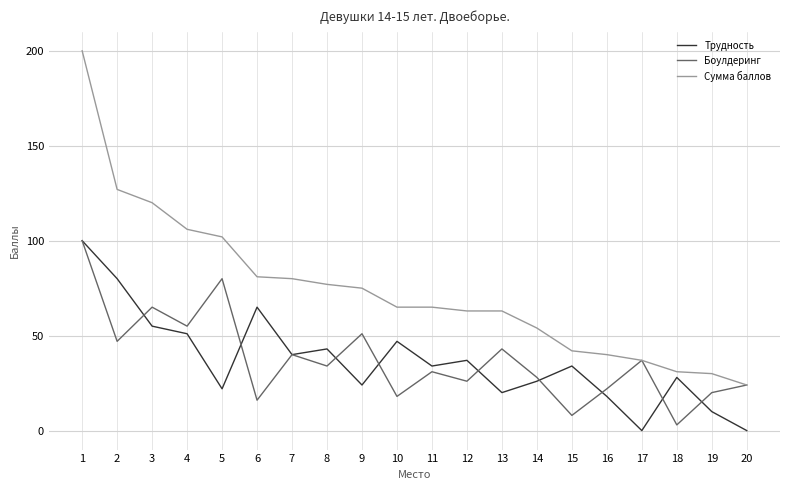

Where is the first local minimum for Трудность?

5